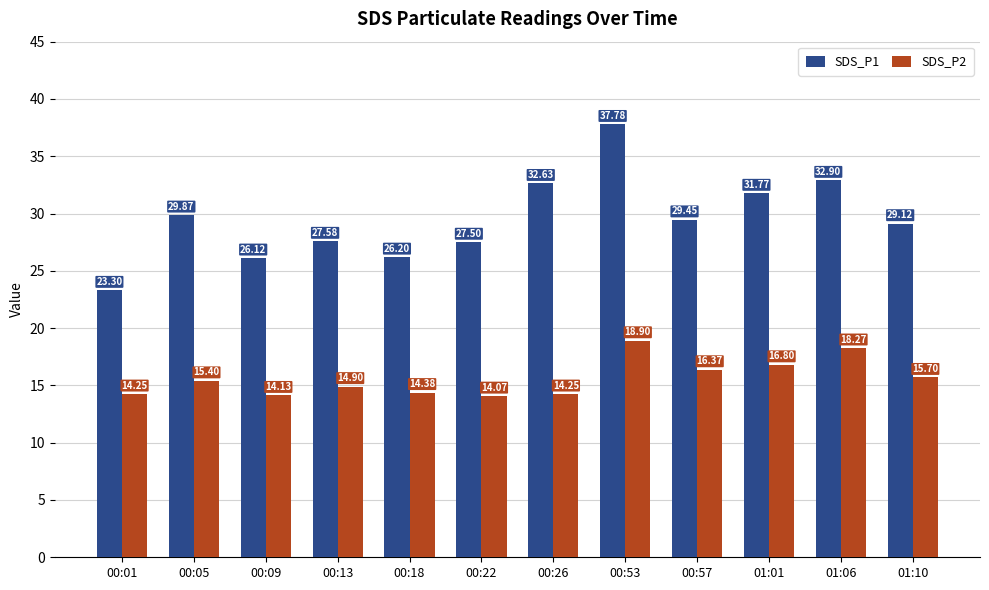

Between 00:05 and 01:06, which series saw the biggest shift?

SDS_P1